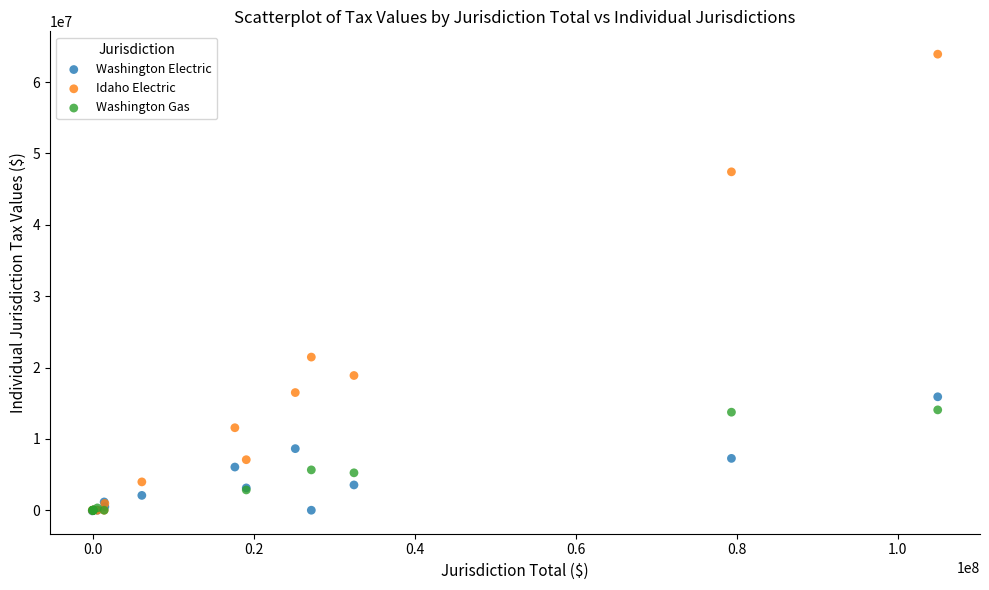

What are all the series names shown in the legend?

Washington Electric, Idaho Electric, Washington Gas